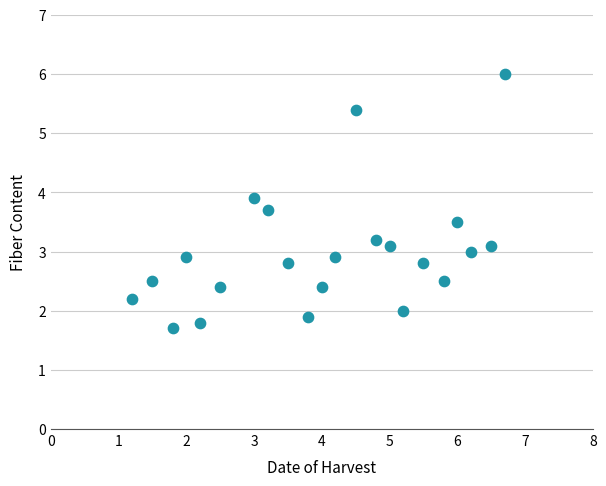

What is the range of X values (max minus min)?

5.5